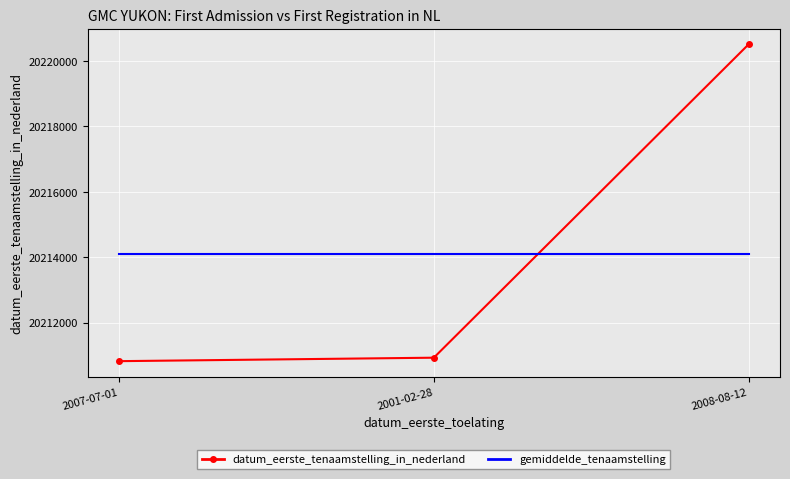

At 2008-08-12, list the series in order from largest to smallest.

datum_eerste_tenaamstelling_in_nederland, gemiddelde_tenaamstelling